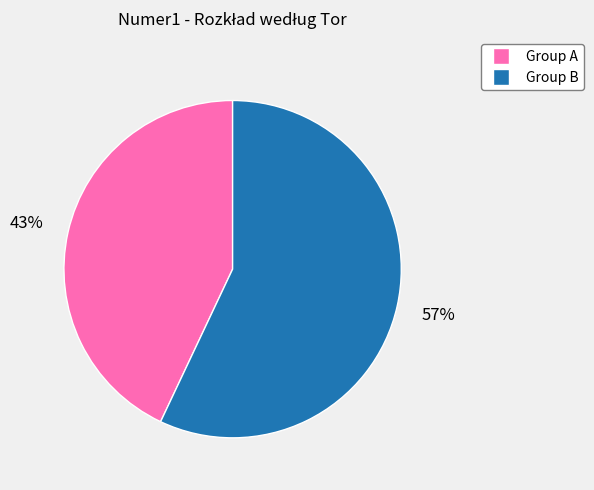

To the nearest percent, what is the difference between the largest and smallest slice percentages?

14%